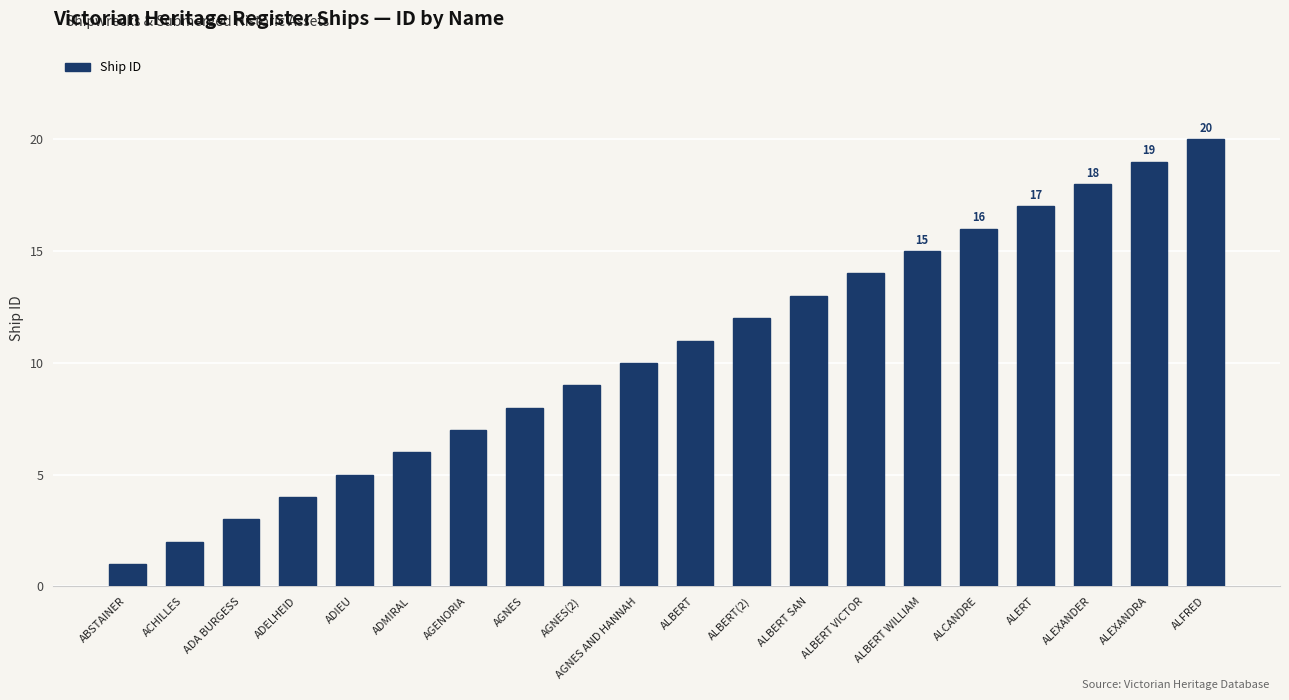

Rank the categories by value from highest to lowest.

ALFRED, ALEXANDRA, ALEXANDER, ALERT, ALCANDRE, ALBERT WILLIAM, ALBERT VICTOR, ALBERT SAN, ALBERT(2), ALBERT, AGNES AND HANNAH, AGNES(2), AGNES, AGENORIA, ADMIRAL, ADIEU, ADELHEID, ADA BURGESS, ACHILLES, ABSTAINER